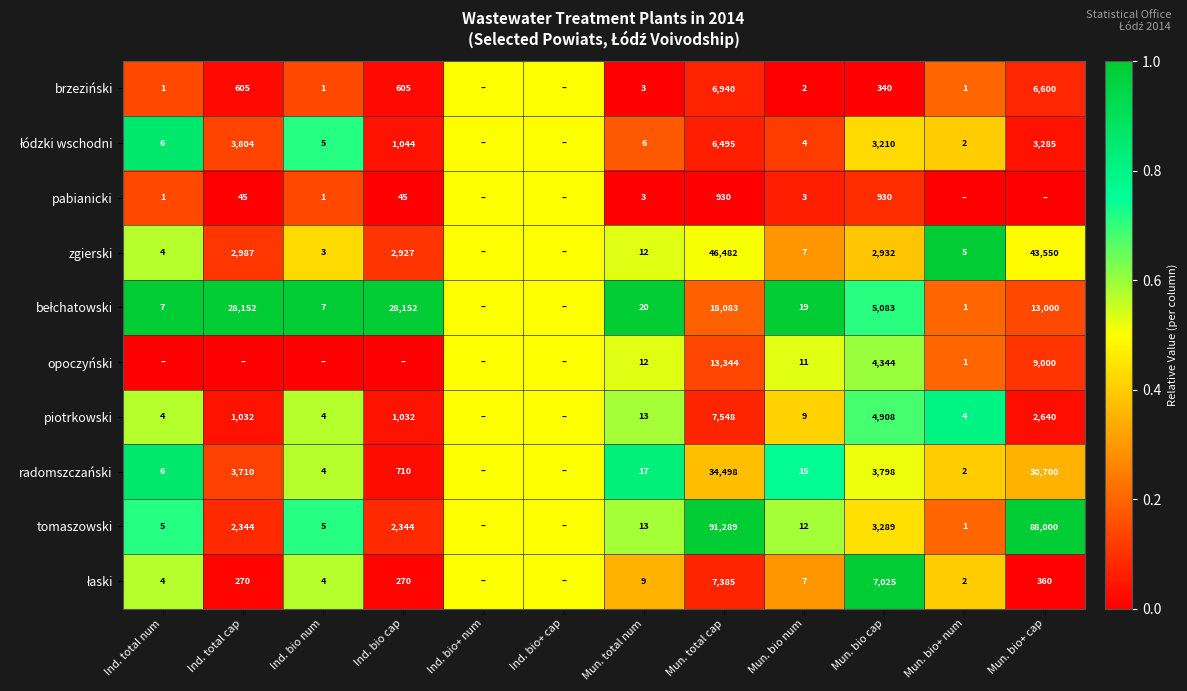

The pabianicki series shows 0.0 at Mun. bio num. True or false?

False